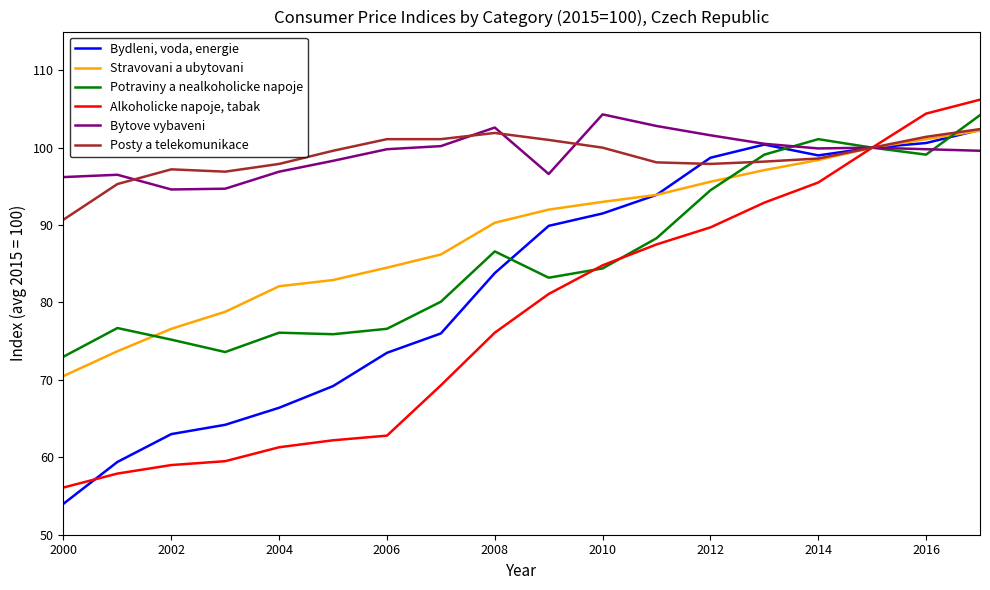

Which series has the largest range (max minus min)?

Alkoholicke napoje, tabak